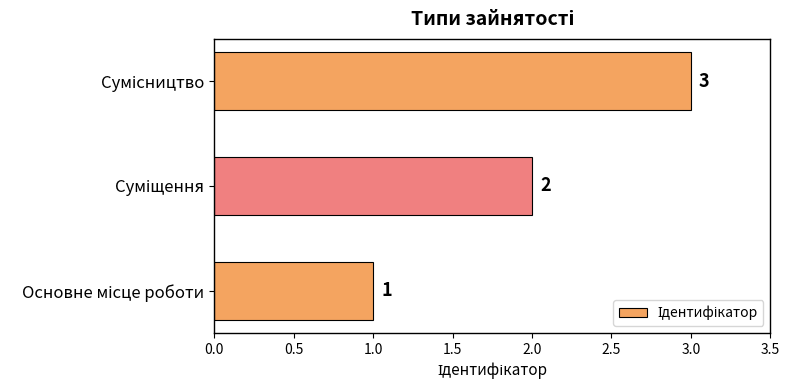

What is the average value?

2